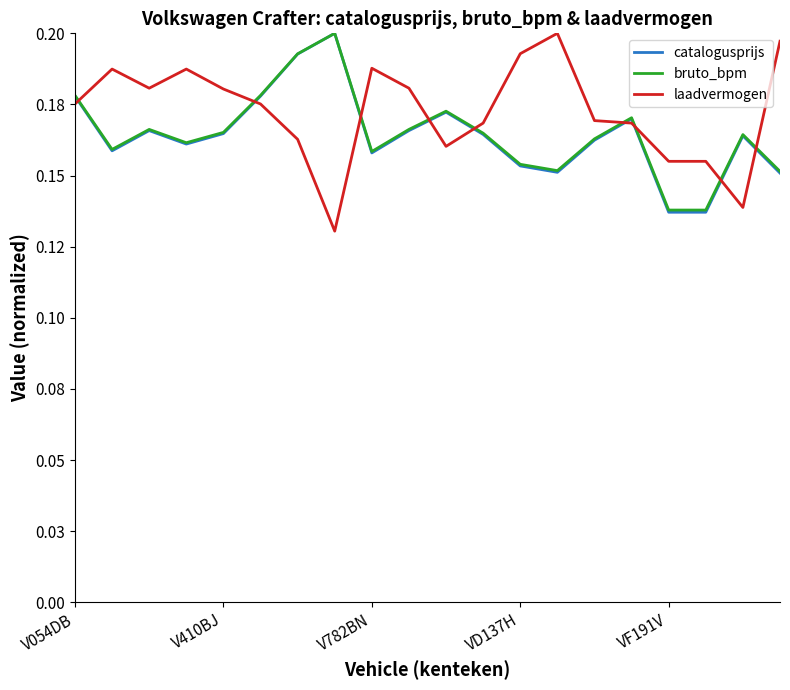

Which category has the lowest value in the bruto_bpm series?

VF191V